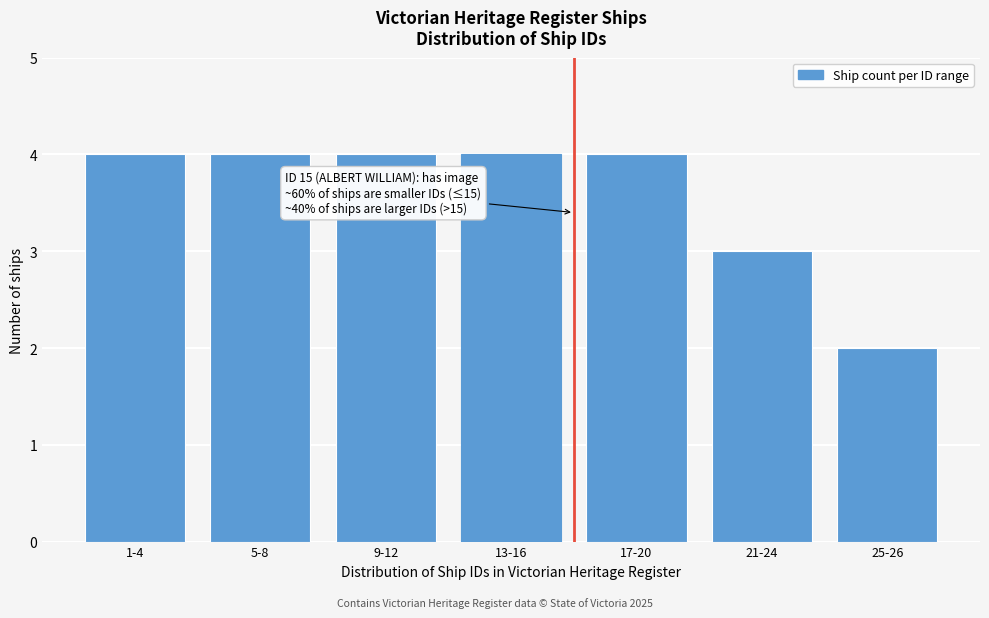

Reading left to right, what are all the values shown in this chart?

4	4	4	4	4	3	2